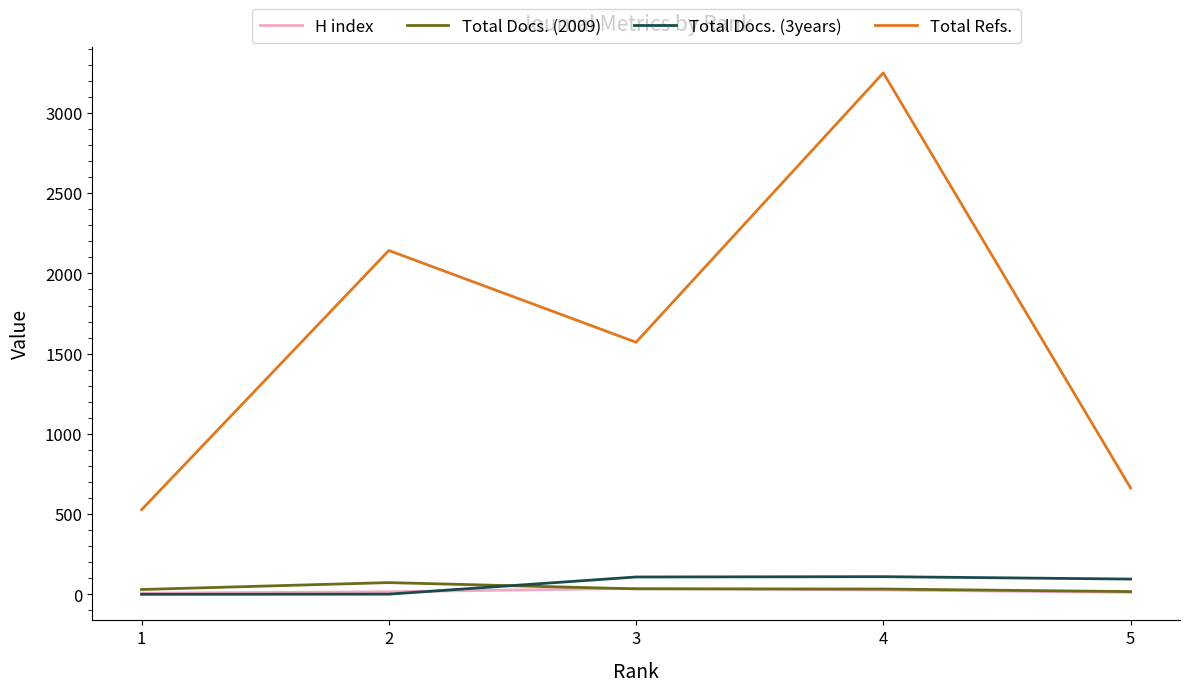

Rank the categories by Total Refs. value from highest to lowest.

4, 2, 3, 5, 1